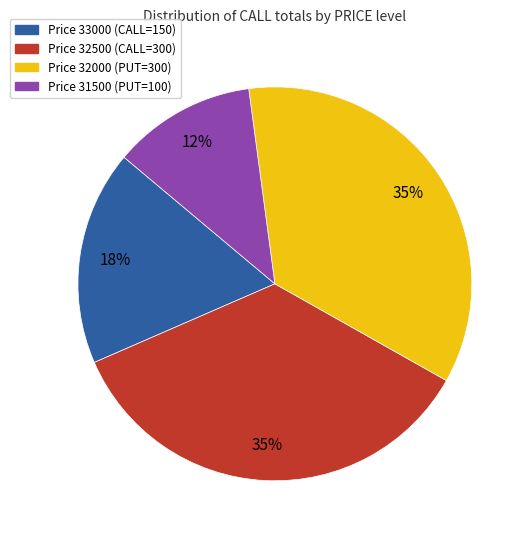

To the nearest percent, what is the average slice percentage?

25%